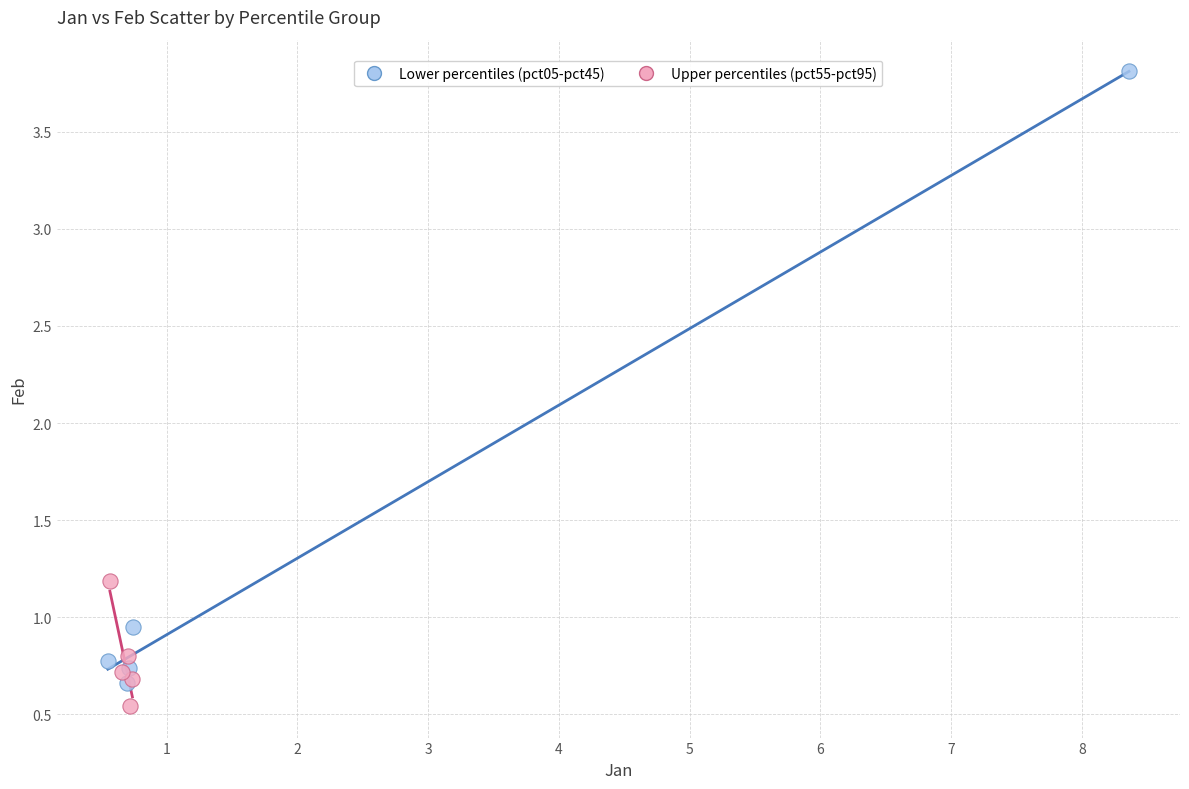

Which series has the largest Y range (max minus min)?

Lower percentiles (pct05-pct45)